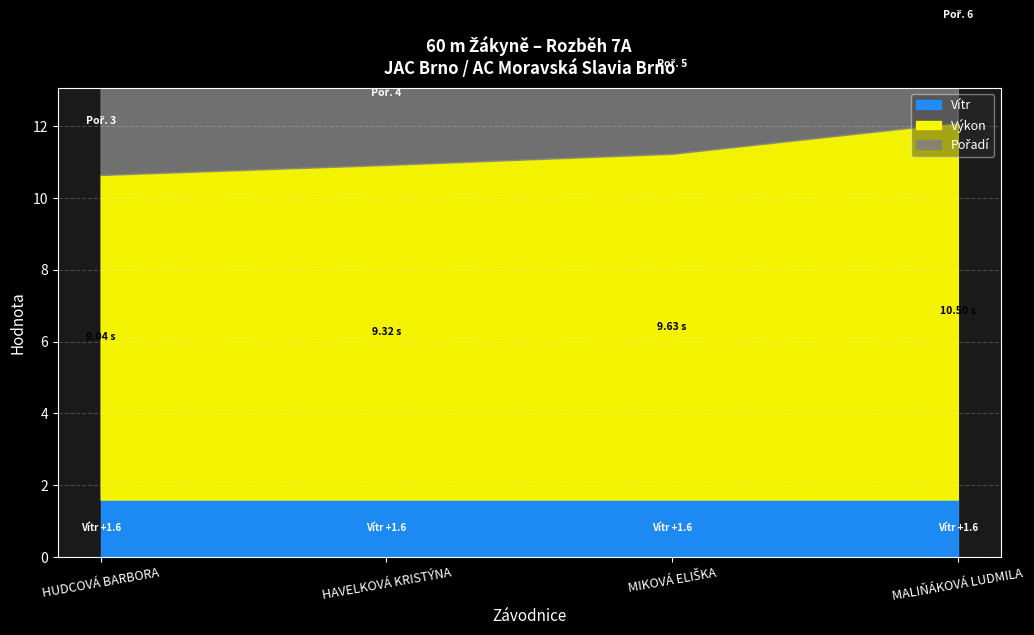

Where is Výkon nearest to the value 9?

HUDCOVÁ BARBORA